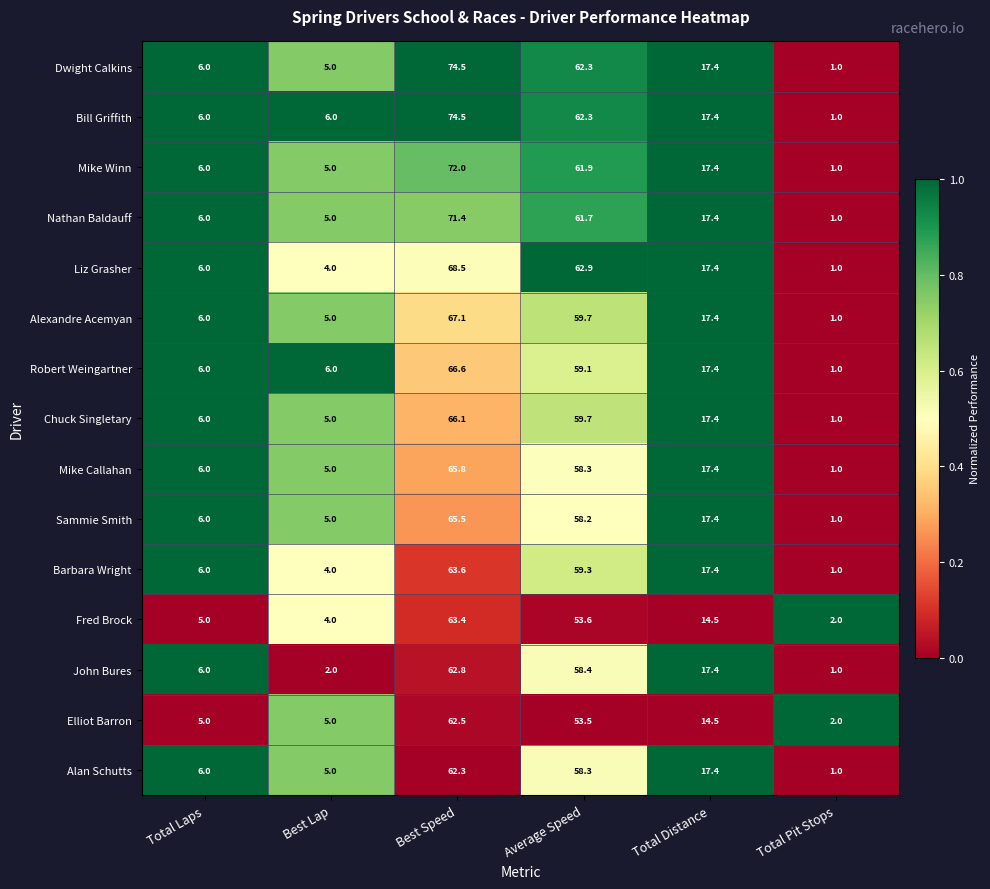

Which series has the largest total across all categories?

Bill Griffith